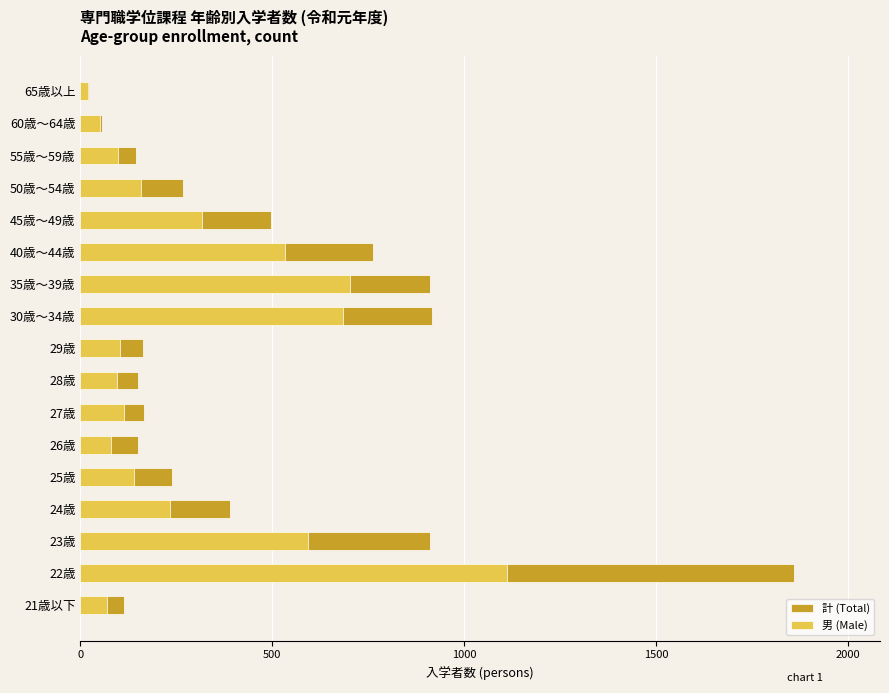

How many data points in 男 (Male) are less than 141?

8